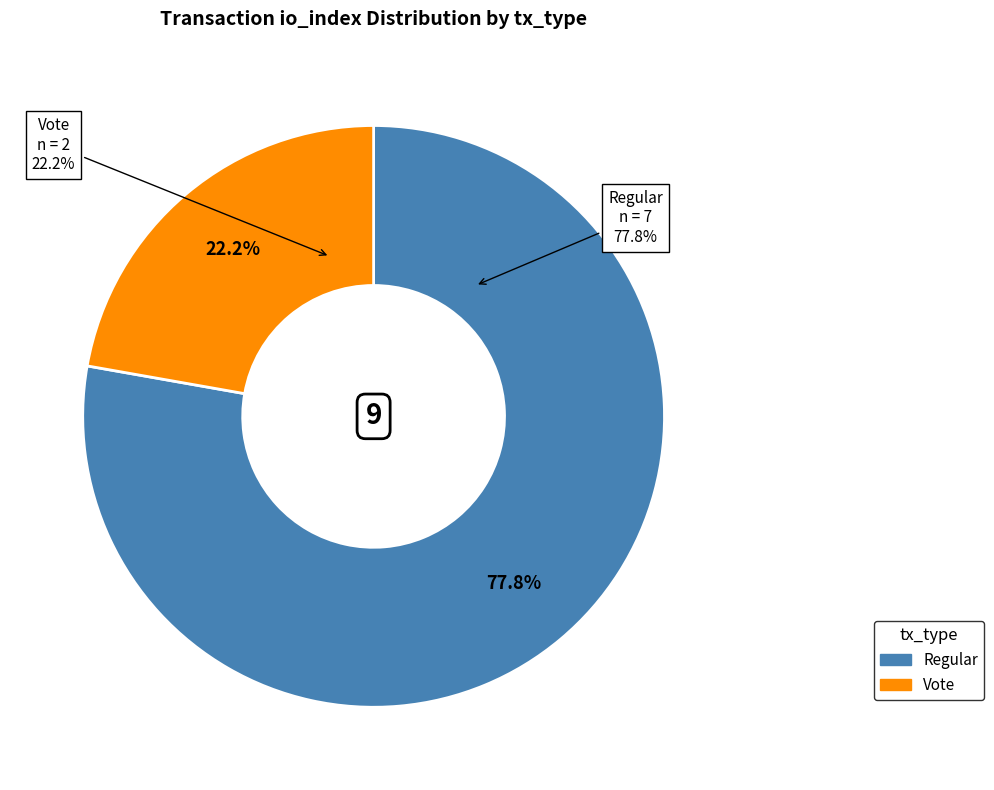

To the nearest percent, what is the difference between the largest and smallest slice percentages?

56%